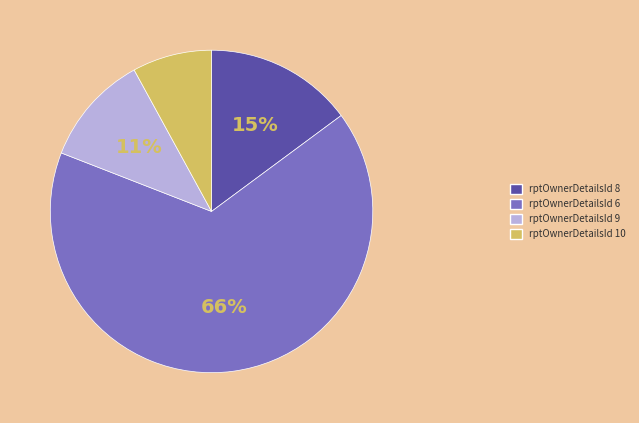

Is there any slice that represents more than half of the pie?

Yes